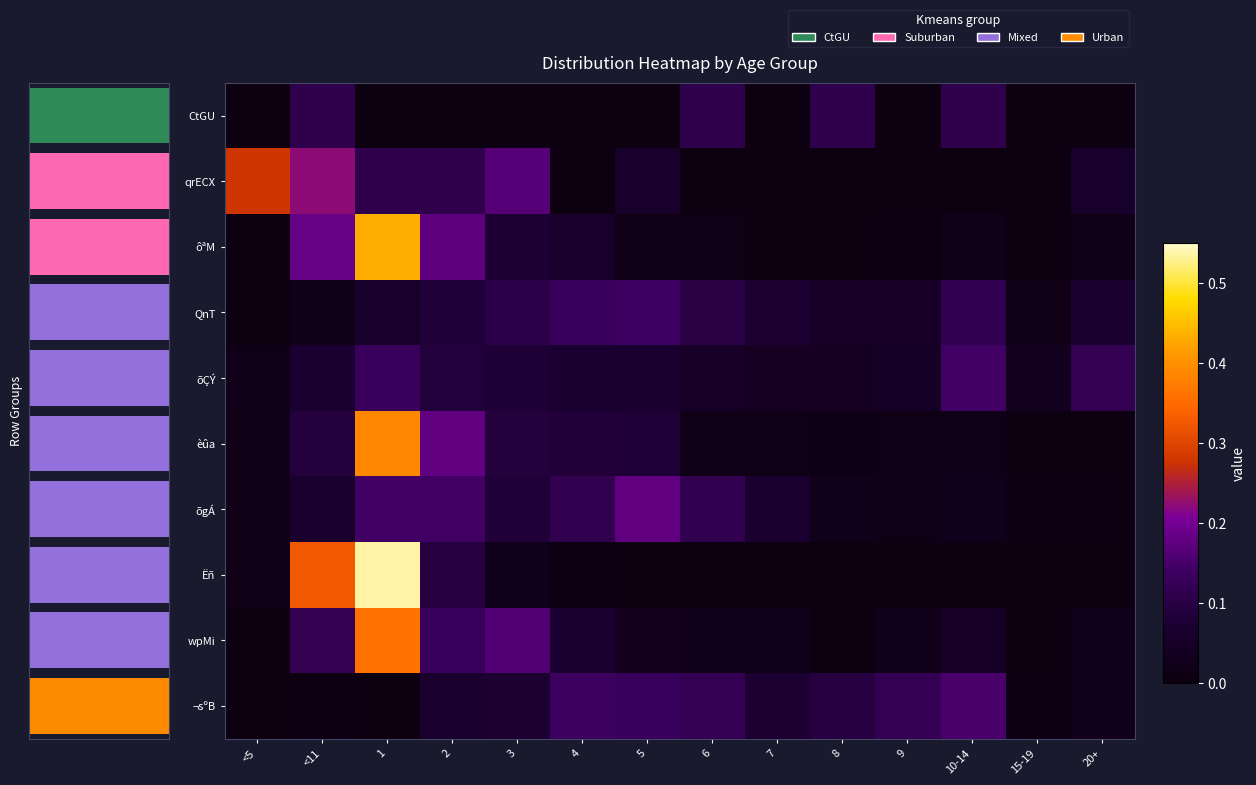

Where is ¬sºB nearest to the value 0?

<5